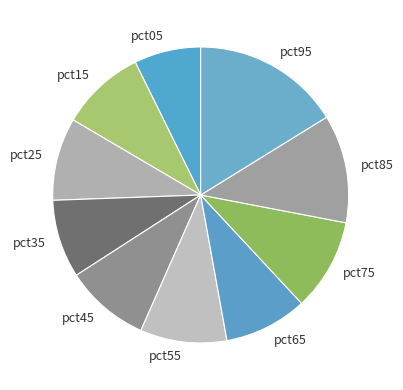

Which slice is the smallest?

pct05